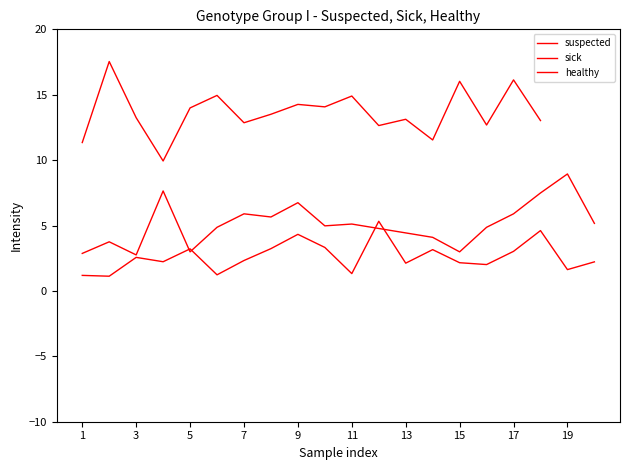

What is the value of the suspected point at the 7th from the left?

5.9